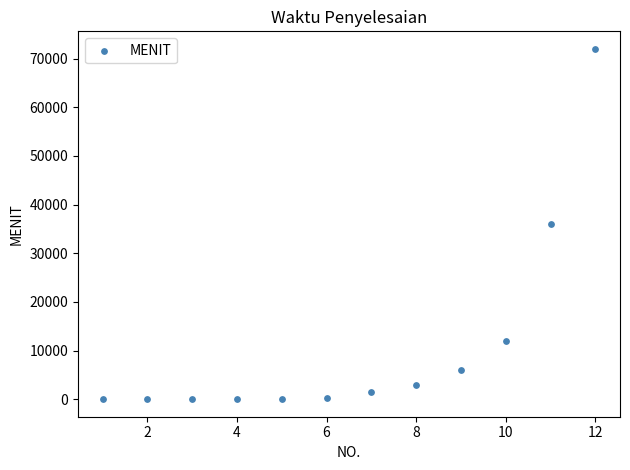

What is the average X value?

6